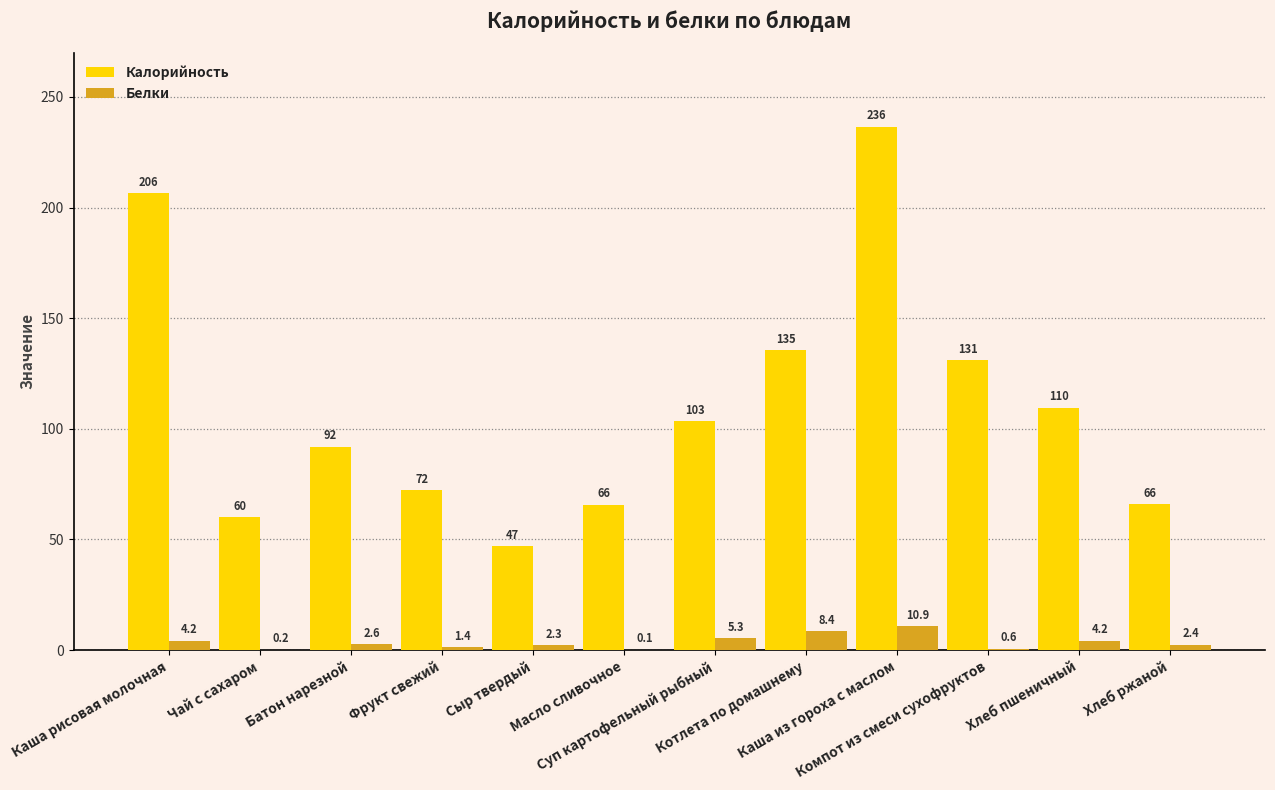

Which series has the largest total across all categories?

Калорийность